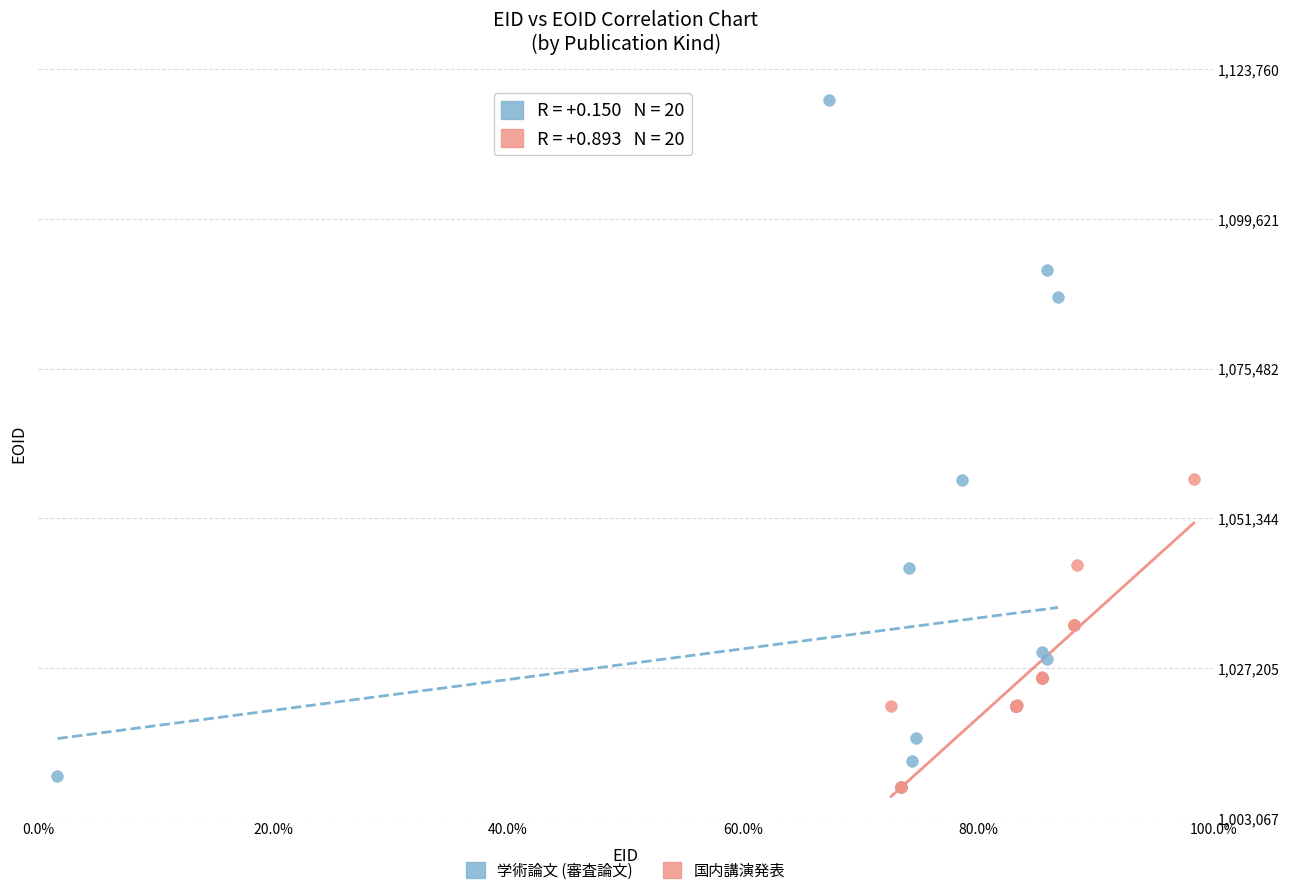

Which series reaches the maximum Y coordinate?

学術論文 (審査論文)